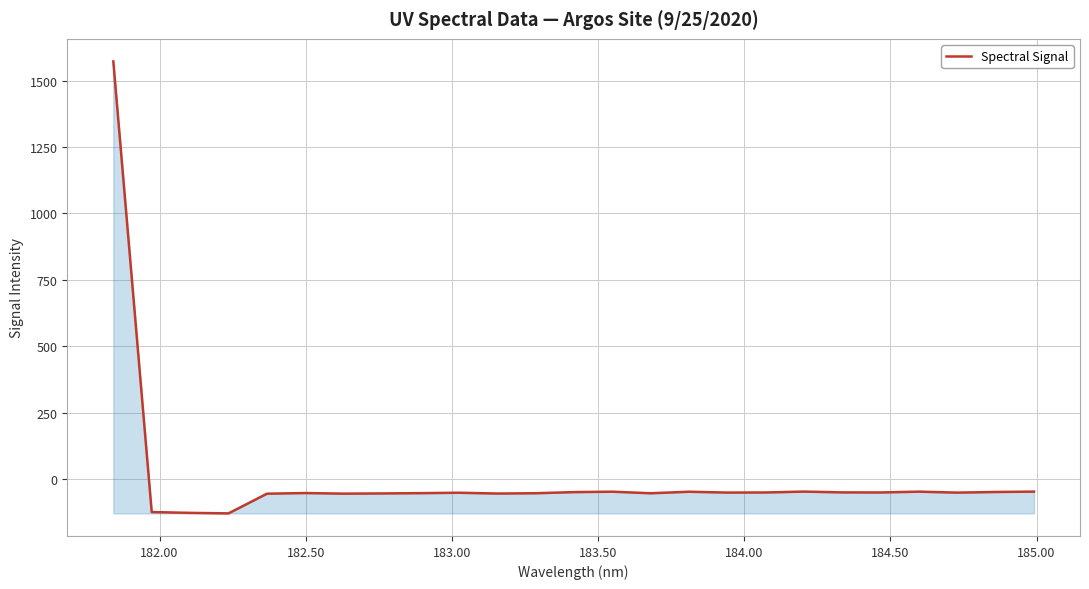

What is the difference between the maximum and minimum values?

1700.8